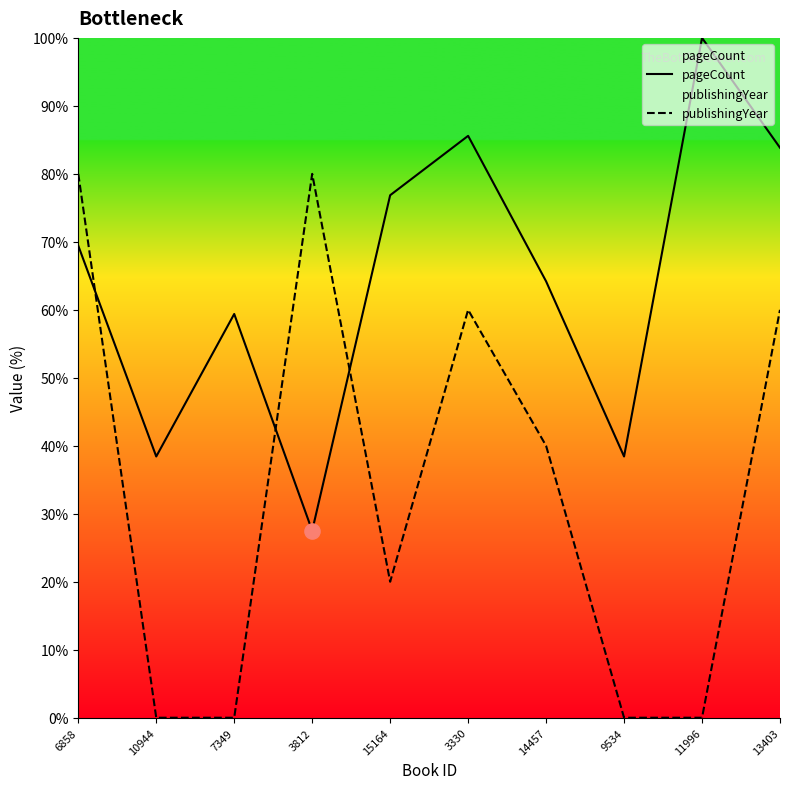

Is the value of publishingYear at 10944 greater than the value of pageCount at 9534?

No